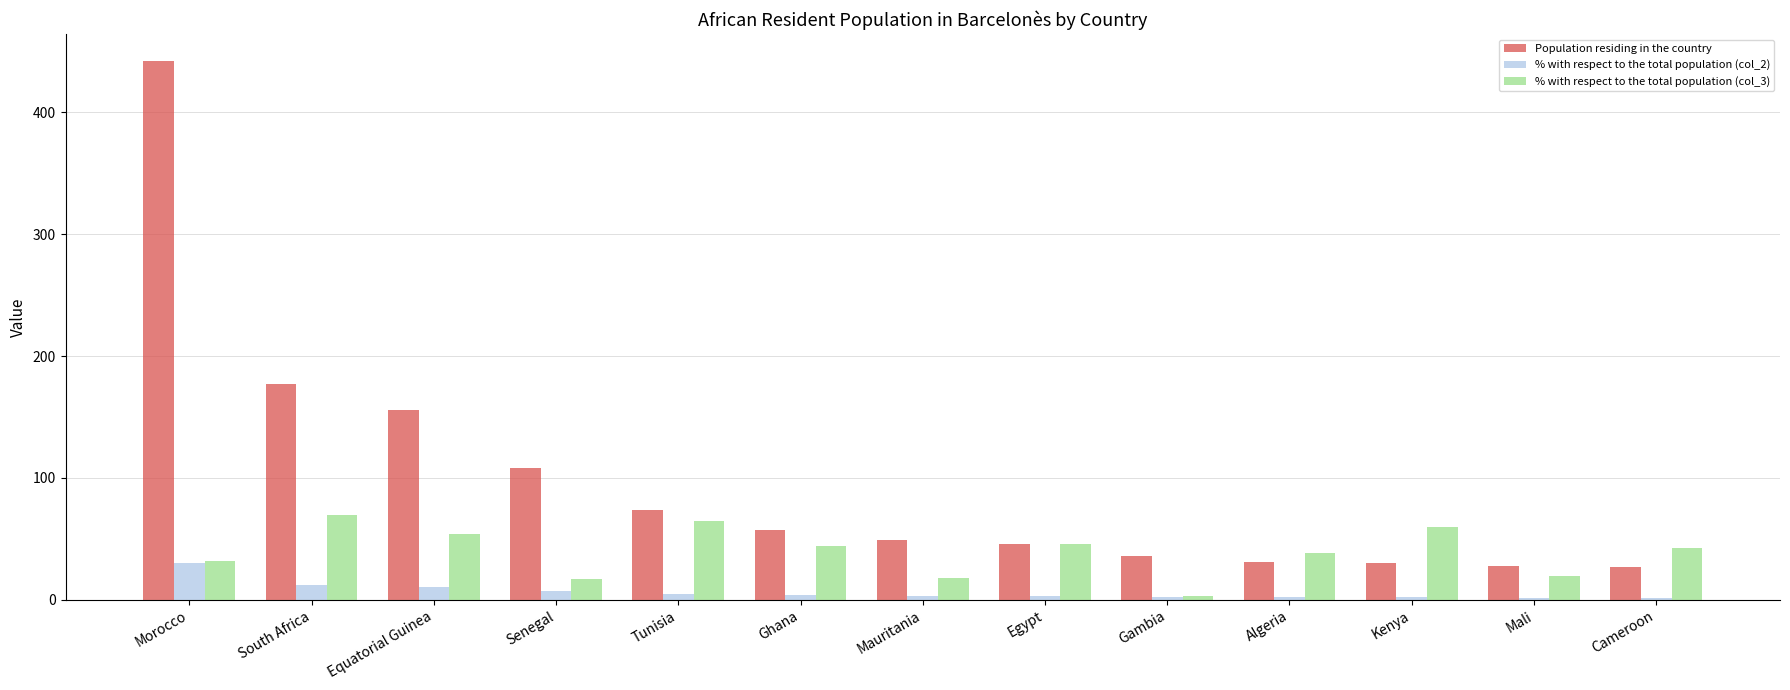

What is the average value of the % with respect to the total population (col_2) series?

6.7